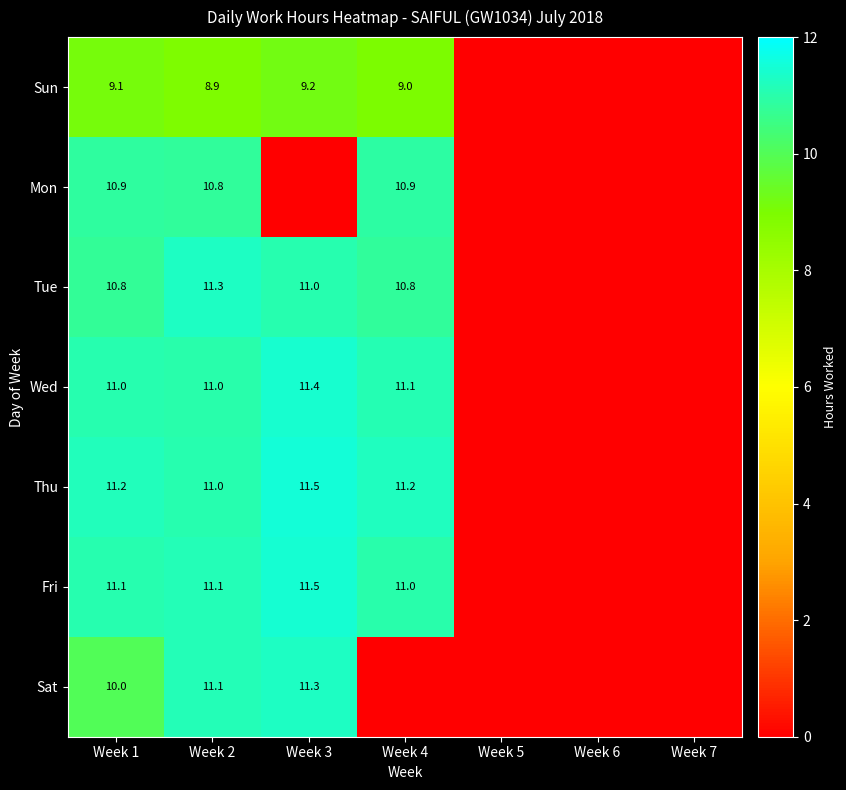

True or false: Mon has a value of 10.9 at Week 4.

True